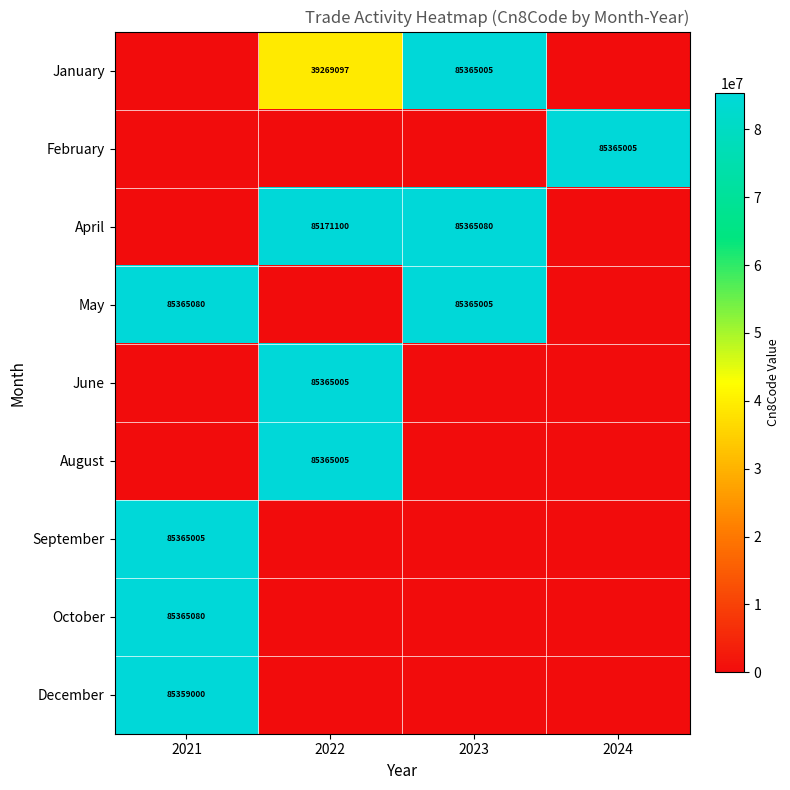

What is the sum of the January values at 2022 and 2023?

124634102